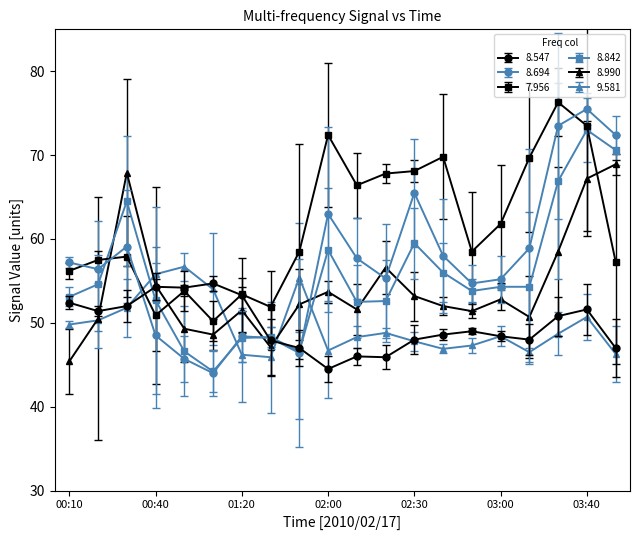

What is the greatest value displayed?

76.3